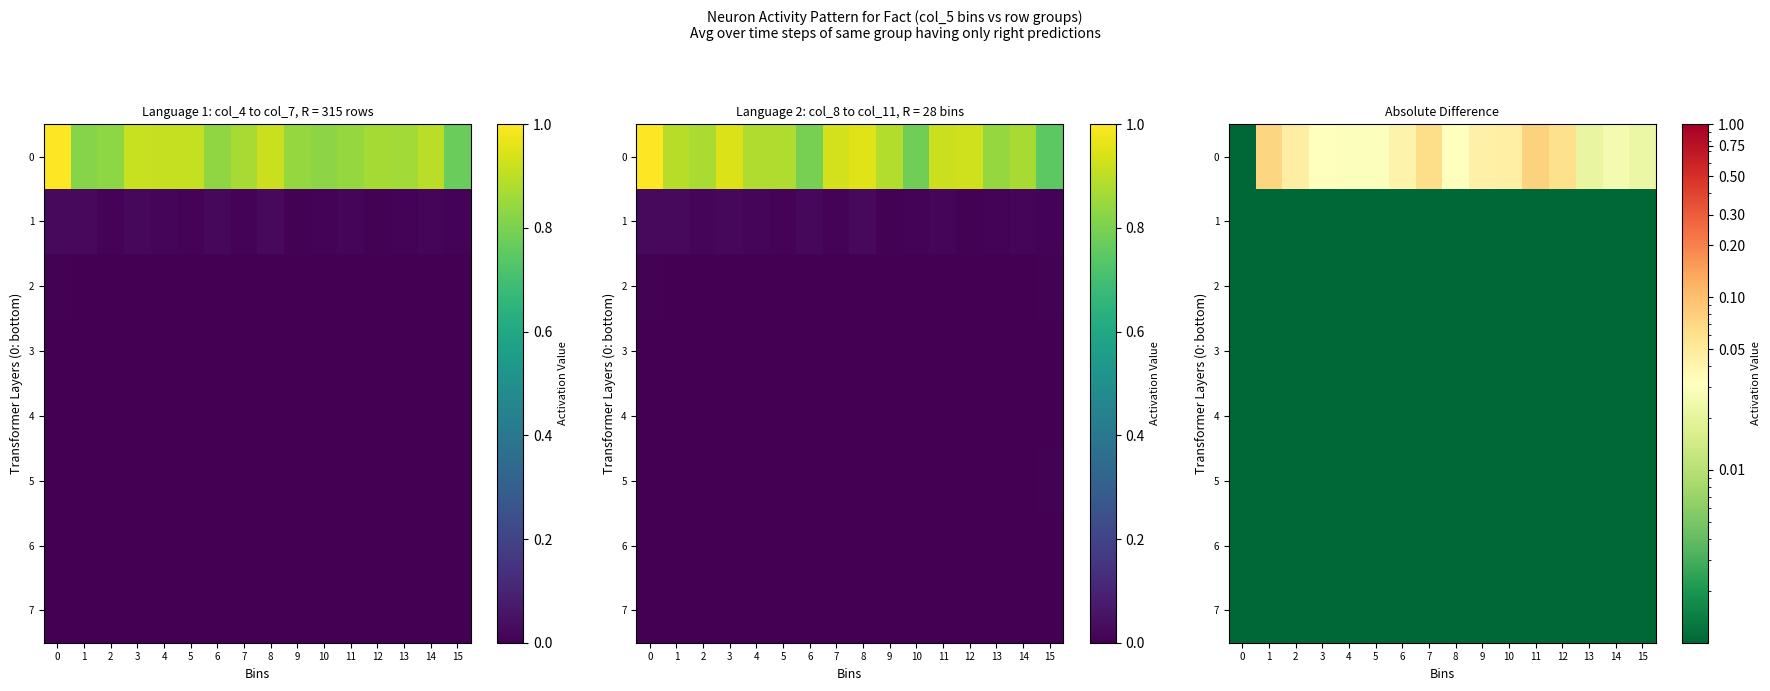

Count the number of data series in this chart.

8